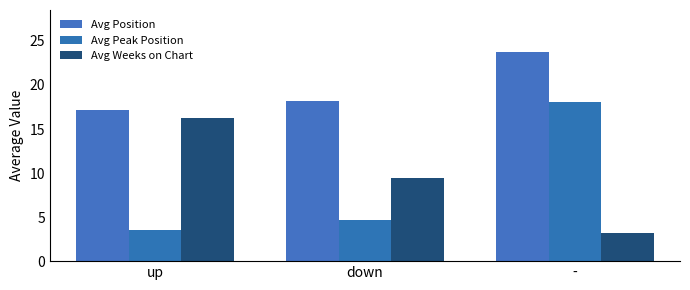

Is the value of Avg Position at - greater than the value of Avg Peak Position at up?

Yes